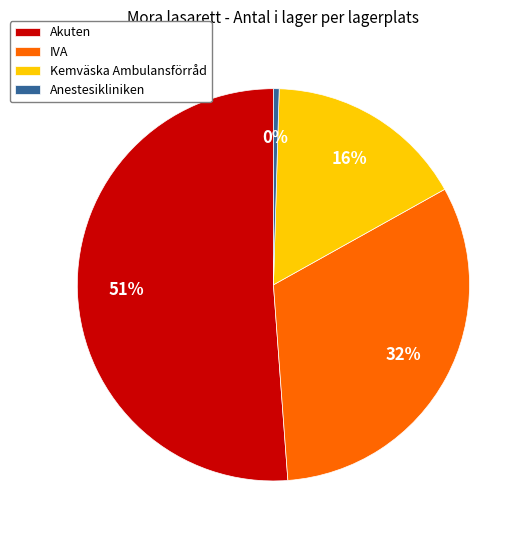

What is the largest slice in the pie chart?

Akuten